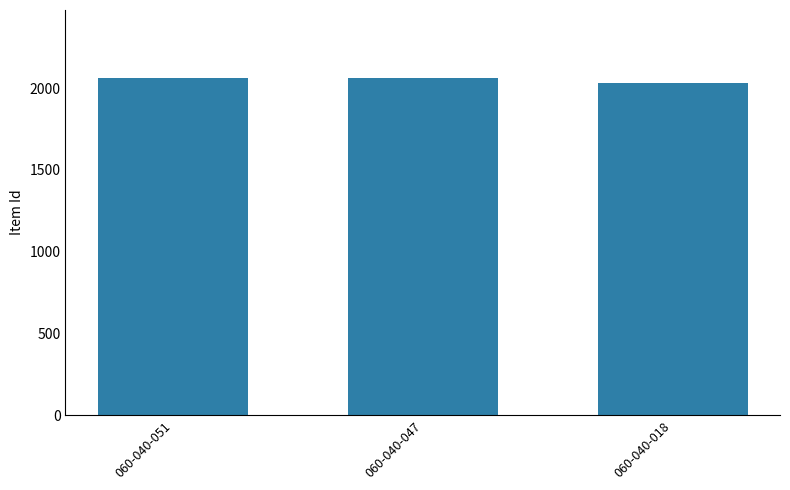

What is the value of the 3rd bar from the left?

2033